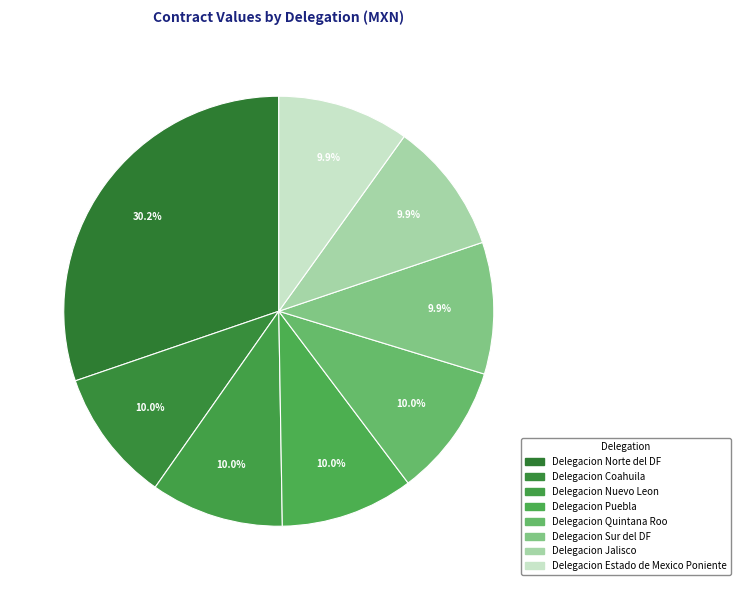

Is there a majority slice in this chart?

No